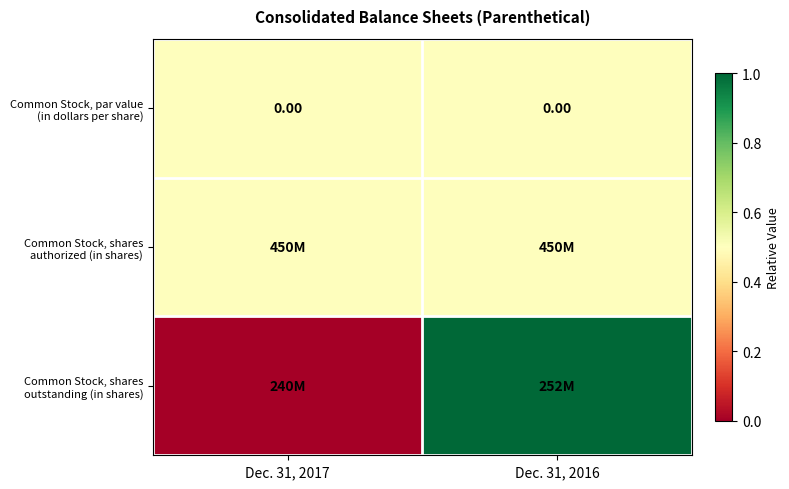

Which series has the largest range (max minus min)?

Common Stock, shares outstanding (in shares)